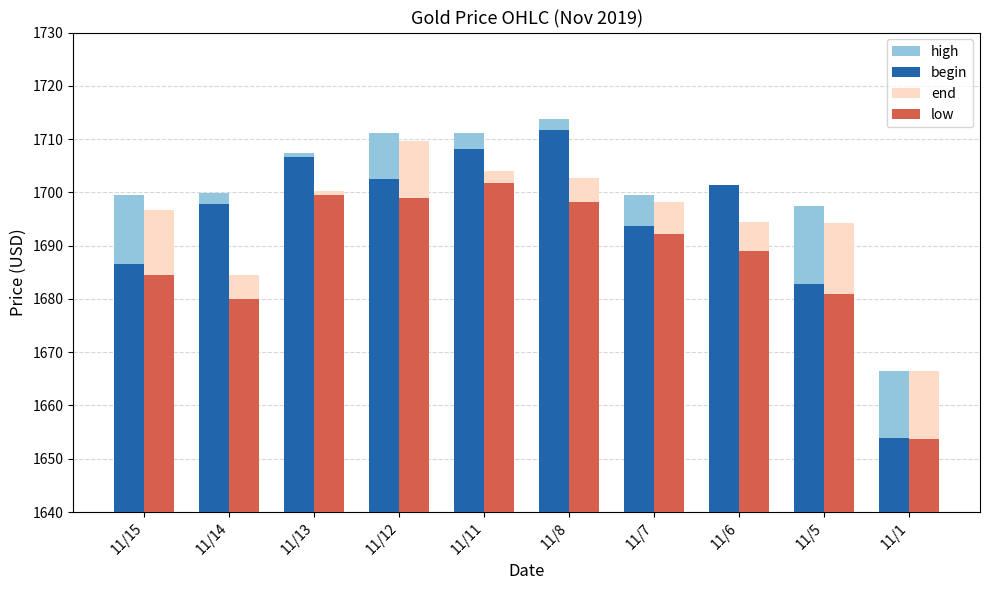

Between 11/8 and 11/1, which series saw the biggest shift?

begin